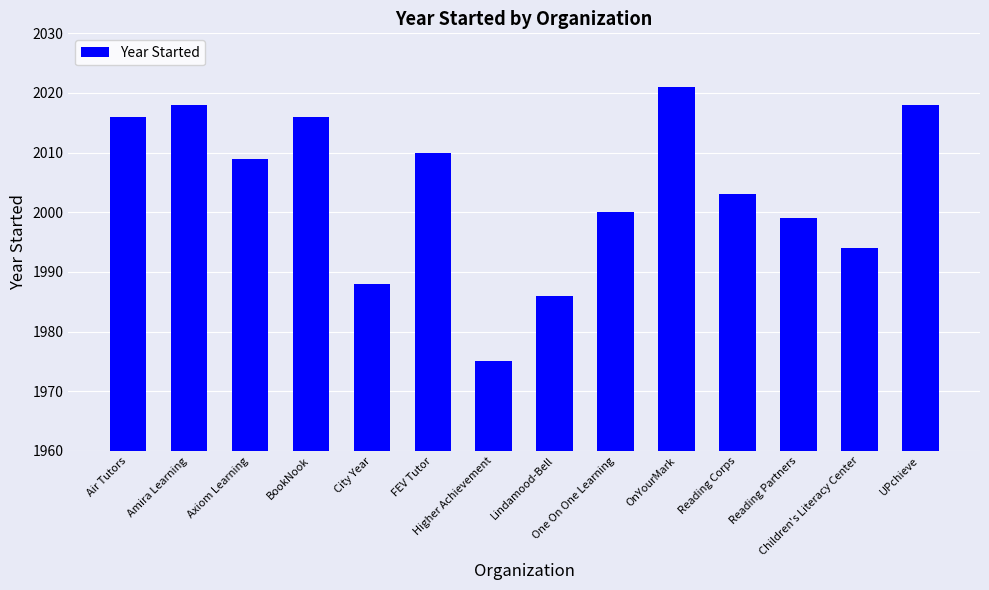

What is the maximum value shown in the chart?

2021